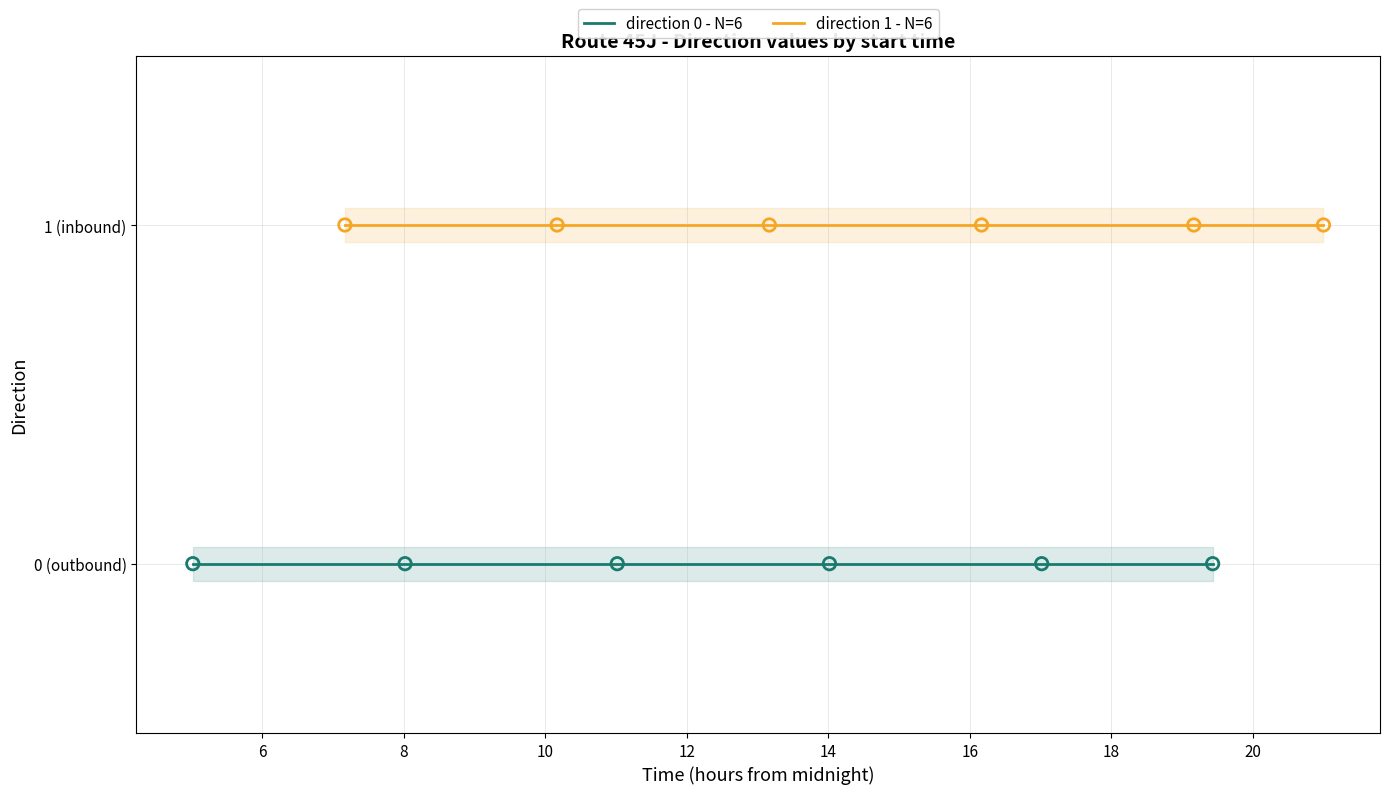

What is the total value across all series at 10?

1